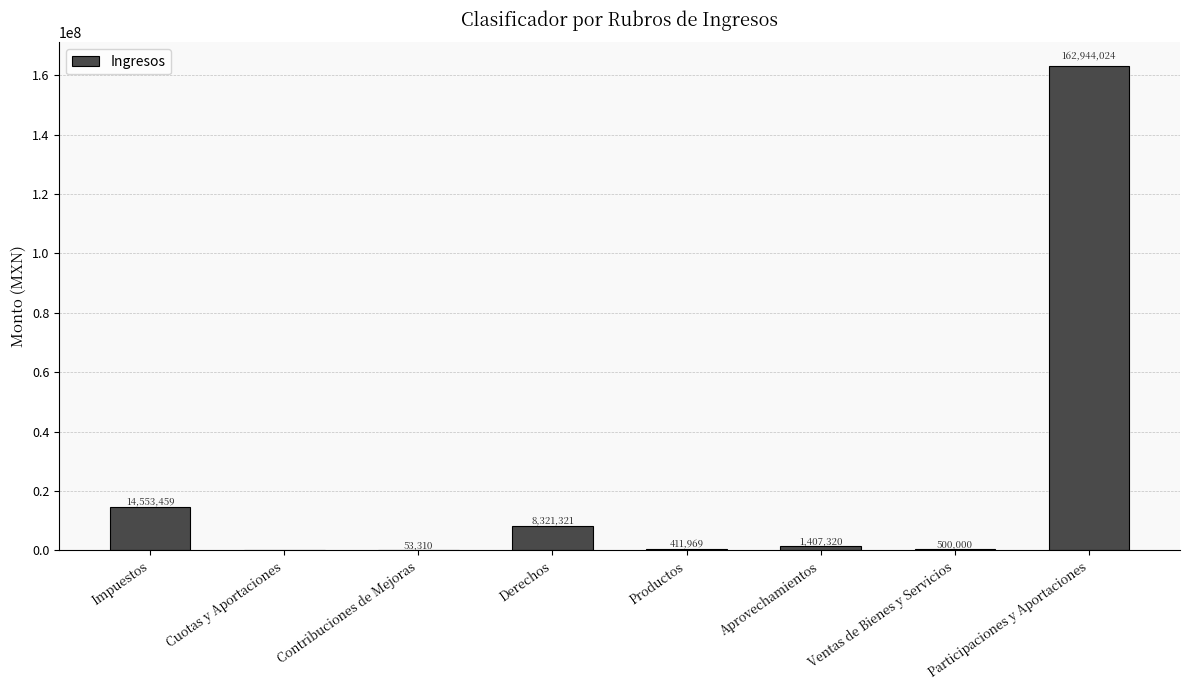

Between Participaciones y Aportaciones and Ventas de Bienes y Servicios, which is larger?

Participaciones y Aportaciones